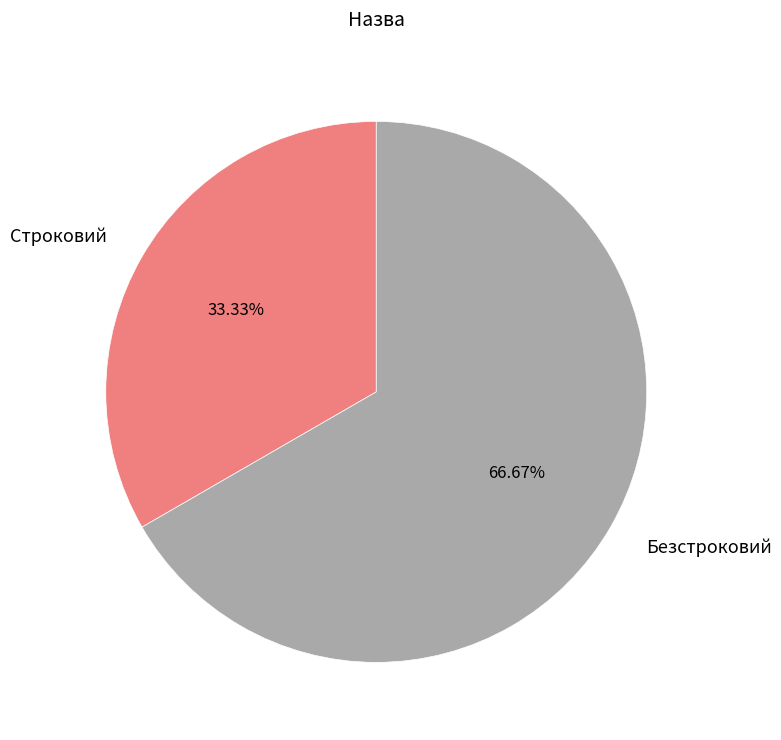

What percentage is the Строковий slice, to the nearest percent?

33%